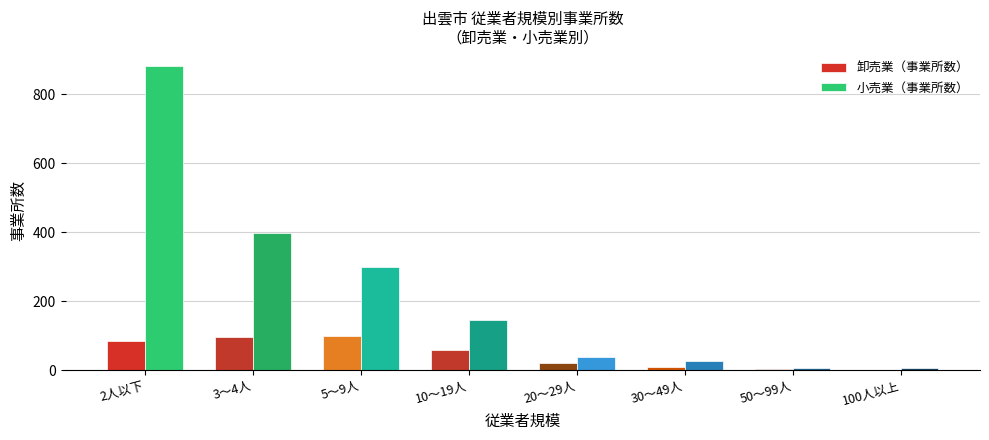

How many data points in 卸売業（事業所数） are less than 57?

4